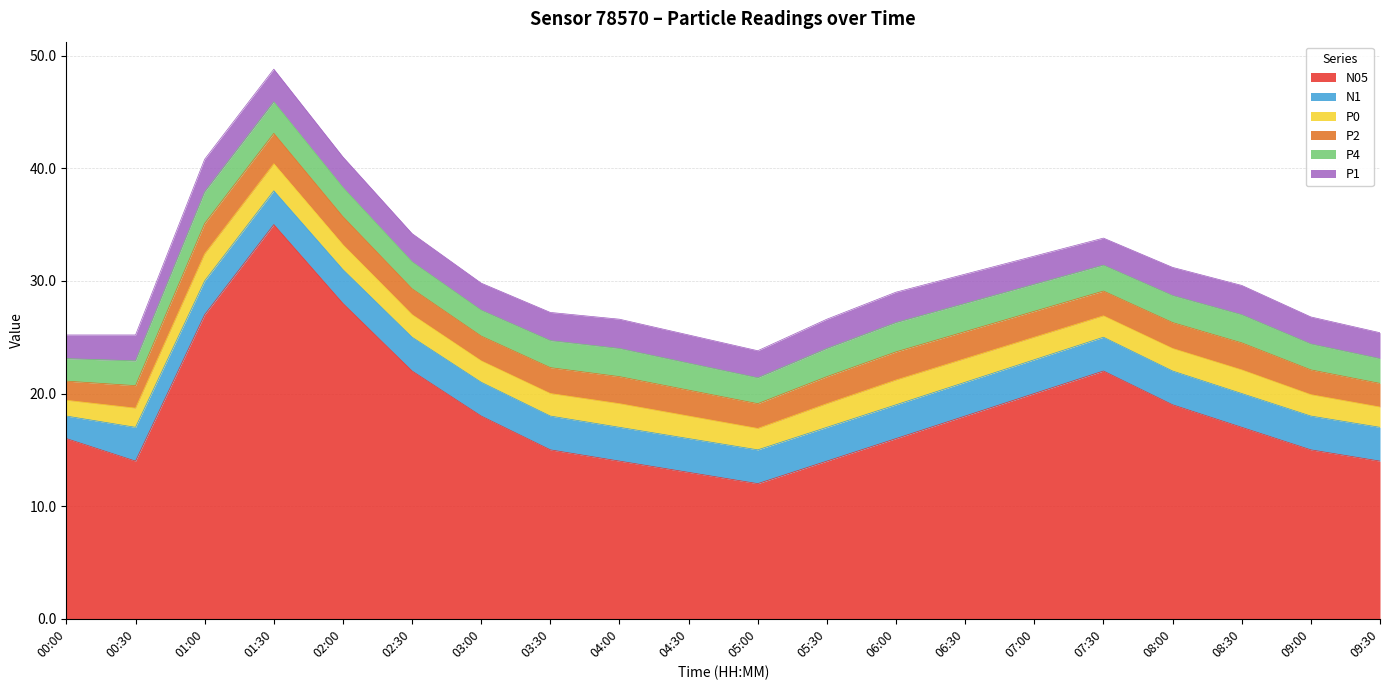

What is the approximate value of P4 at 08:30?

2.5